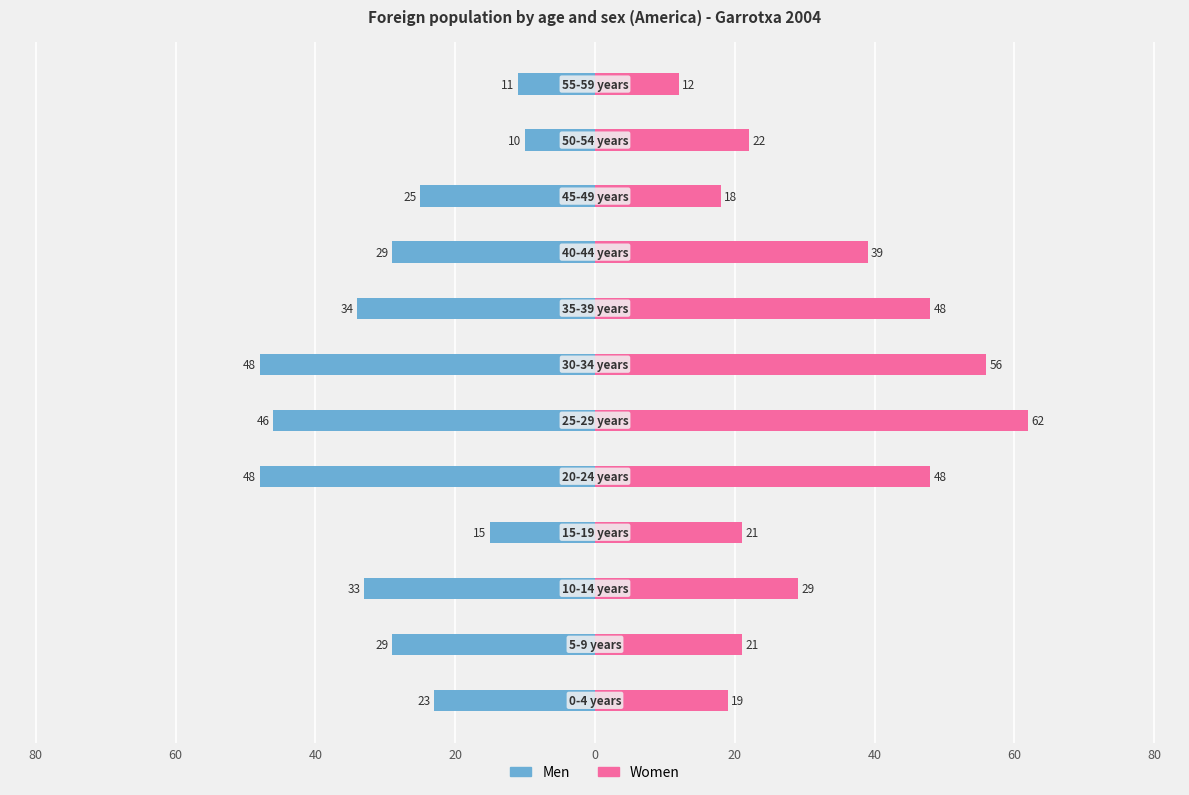

Which series has the widest spread of values?

Women